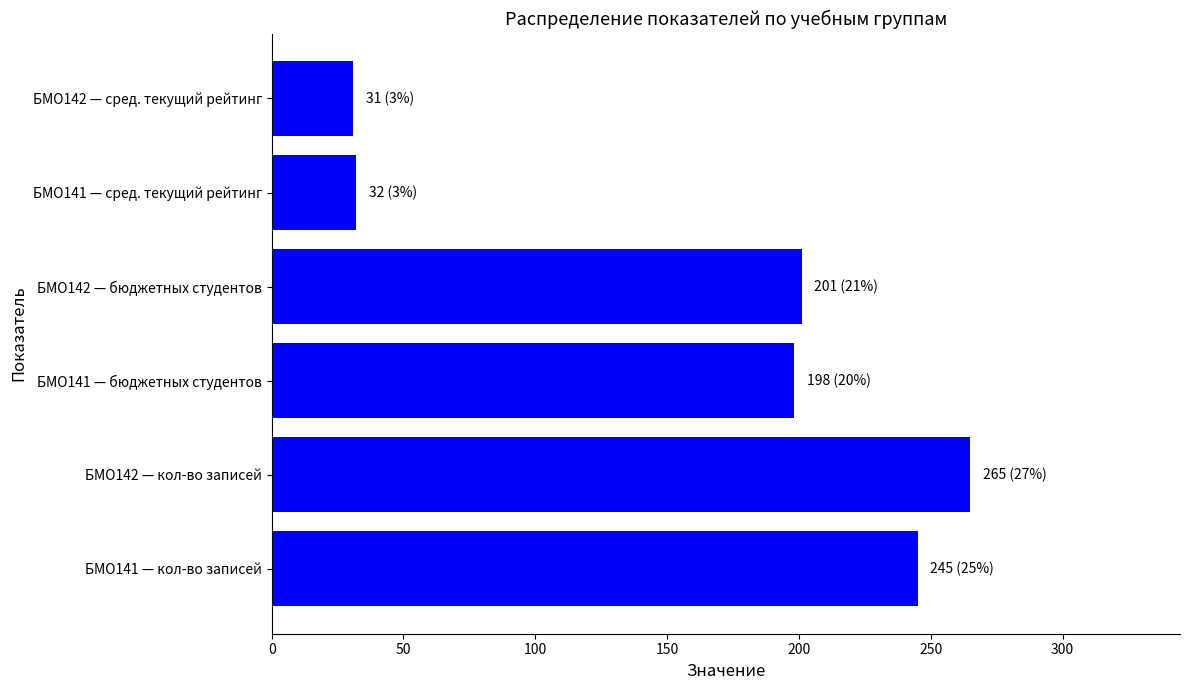

The value at БМО141 — бюджетных студентов is 296. True or false?

False